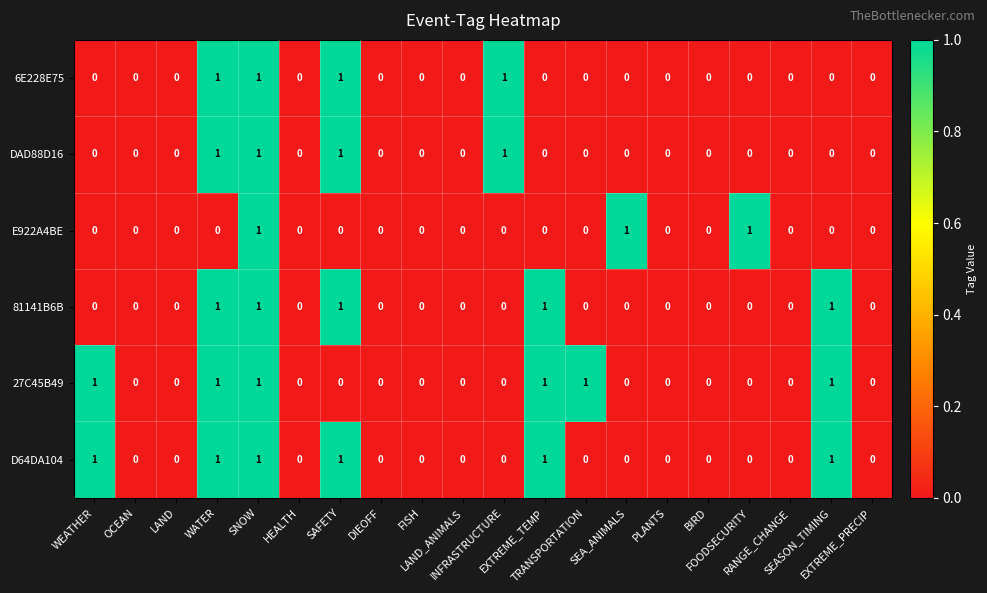

What is the sum of all 27C45B49 values?

6